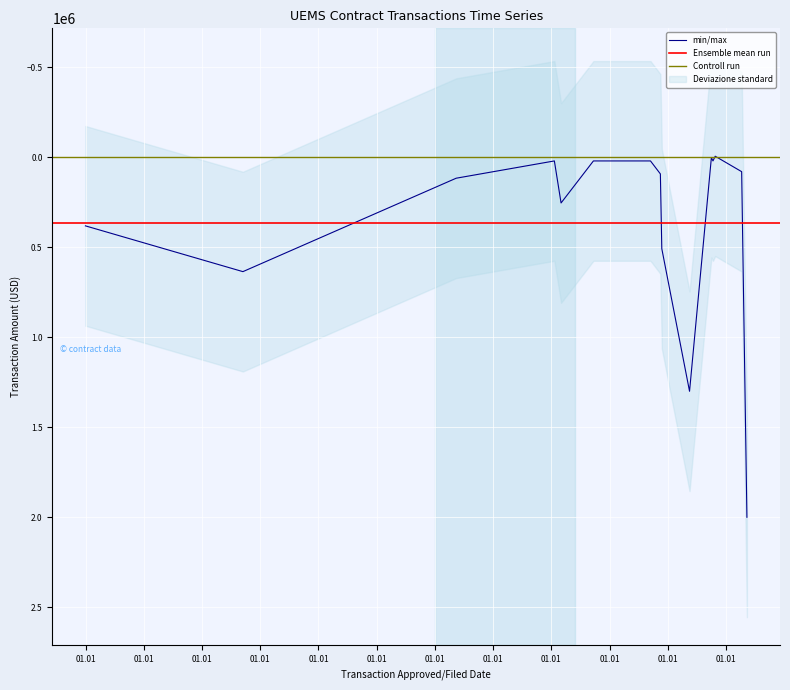

How many values are above zero?

14